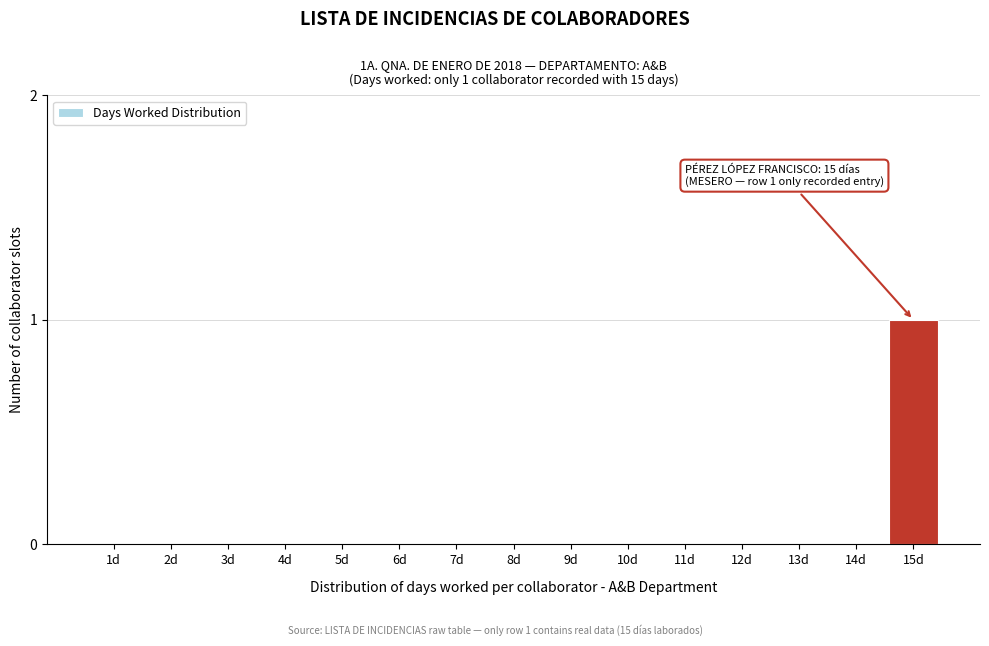

Reading left to right, what are all the values shown in this chart?

1d=0	2d=0	3d=0	4d=0	5d=0	6d=0	7d=0	8d=0	9d=0	10d=0	11d=0	12d=0	13d=0	14d=0	15d=1